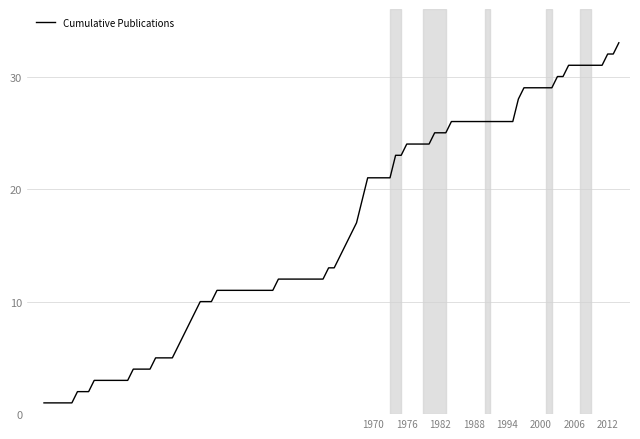

What is the difference between the maximum and minimum values?

32